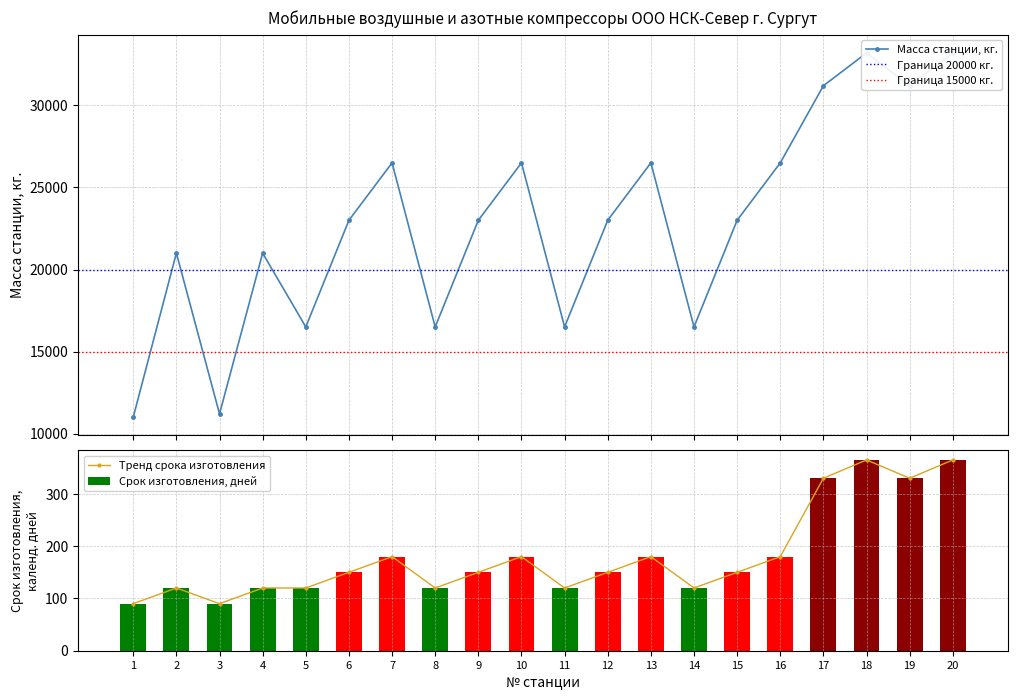

Rank the series by their maximum value, from lowest to highest.

Срок изготовления, календ. дней, Масса станции, кг.